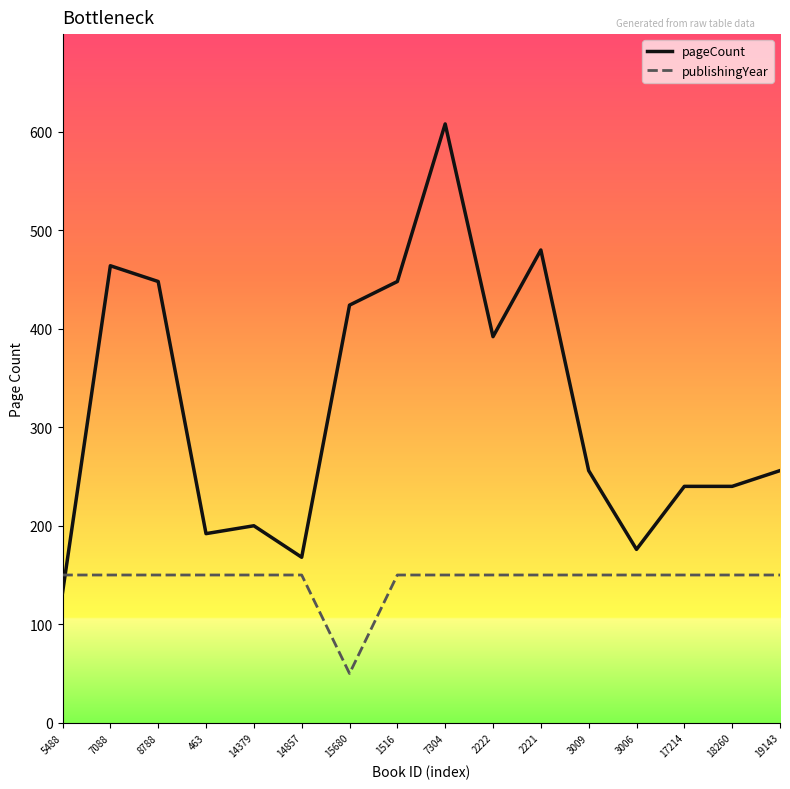

True or false: pageCount has a value of 448 at 8788.

True